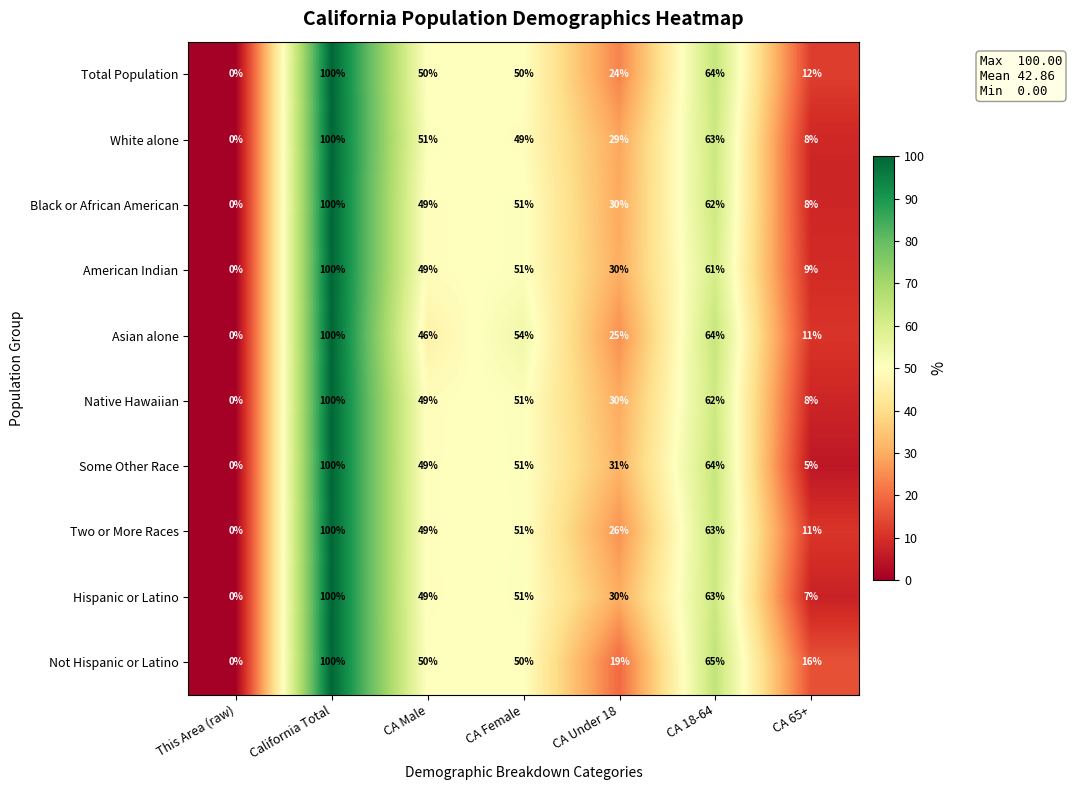

At which label is Asian alone closest to 50?

CA Male